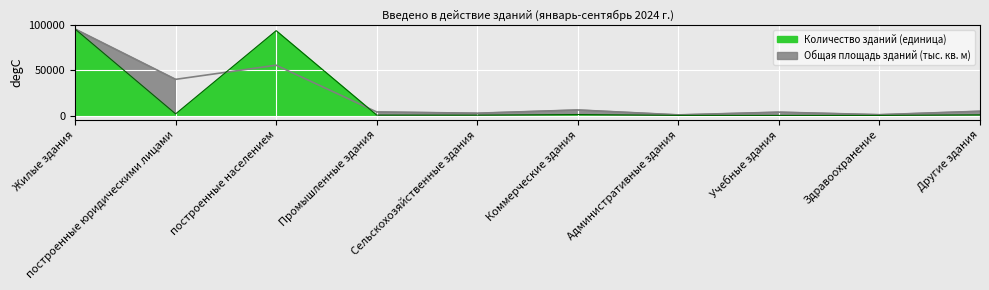

What is the value of the Количество зданий (единица) point at the 8th from the left?

96.0